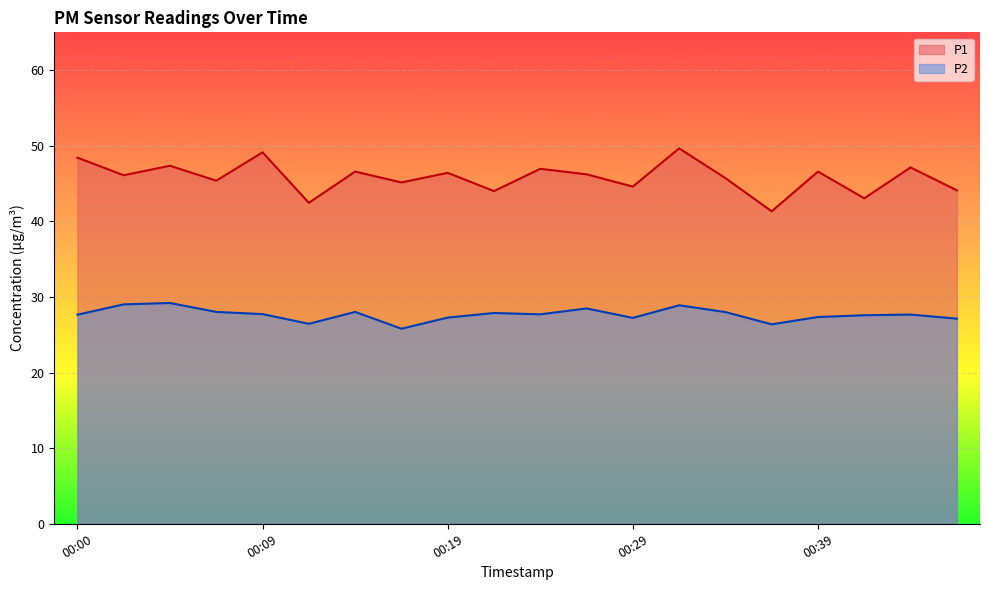

True or false: P2 has a value of 14.5 at 00:34.

False